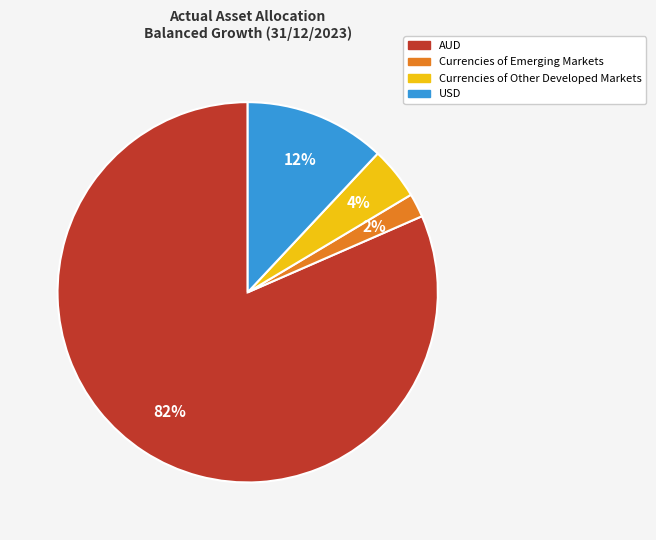

Which slice is the smallest?

Currencies of Emerging Markets